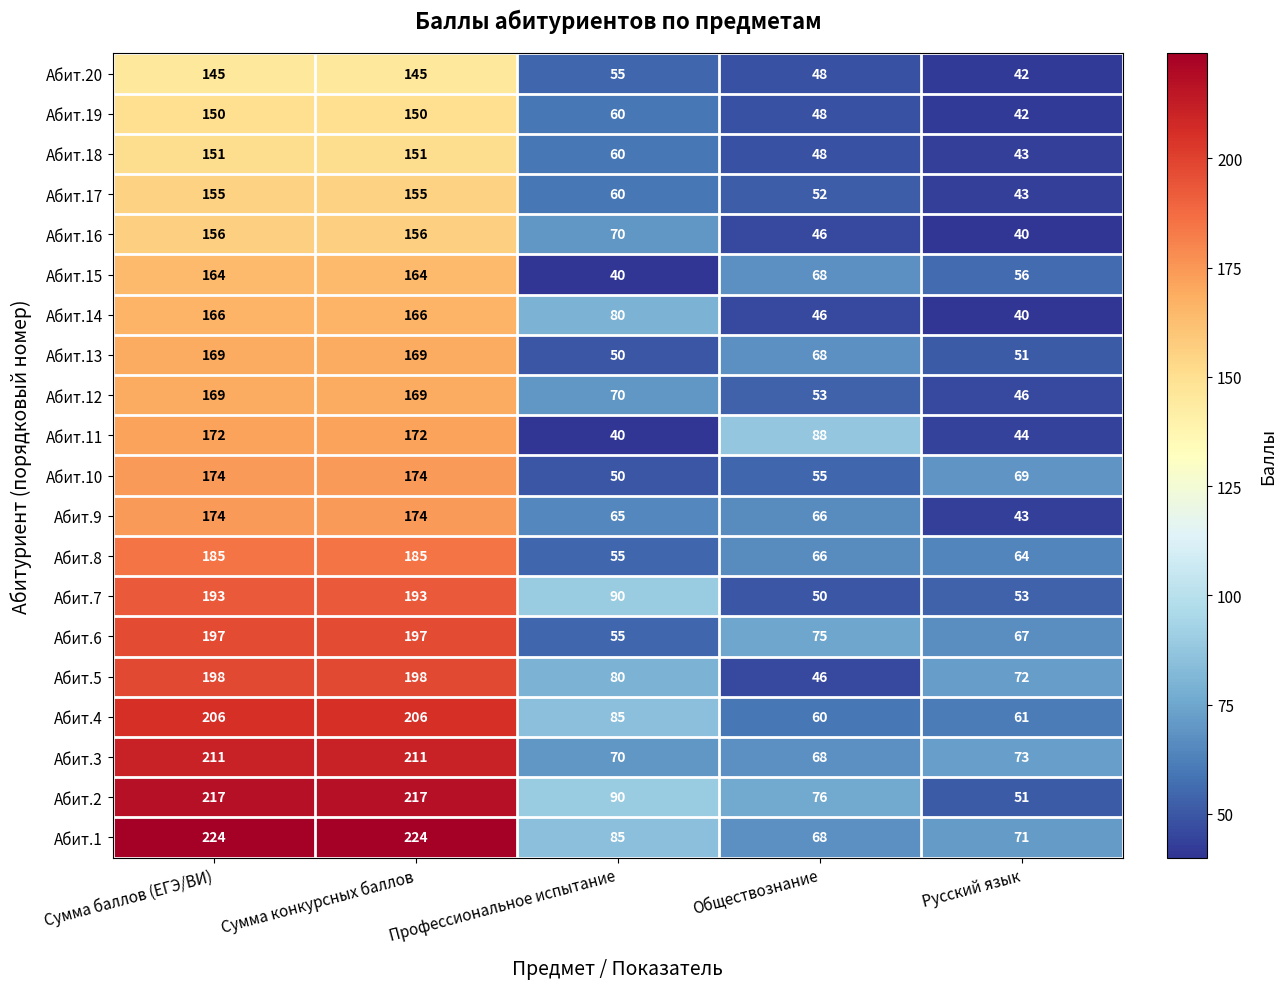

What is the sum of the Абит.11 values at Сумма конкурсных баллов and Обществознание?

260